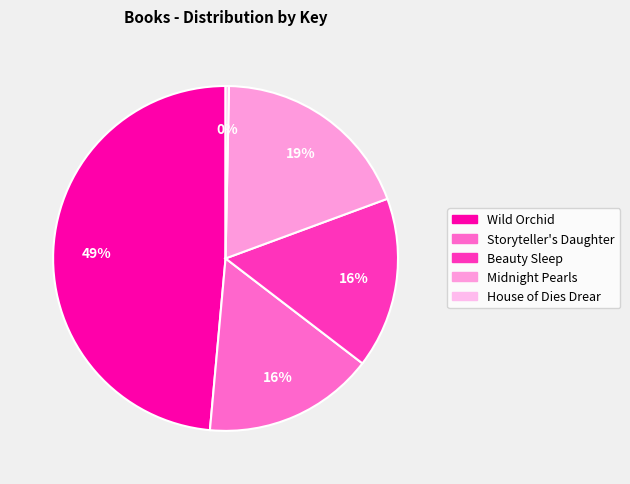

Combined, do Wild Orchid and Storyteller's Daughter account for over 50%?

Yes